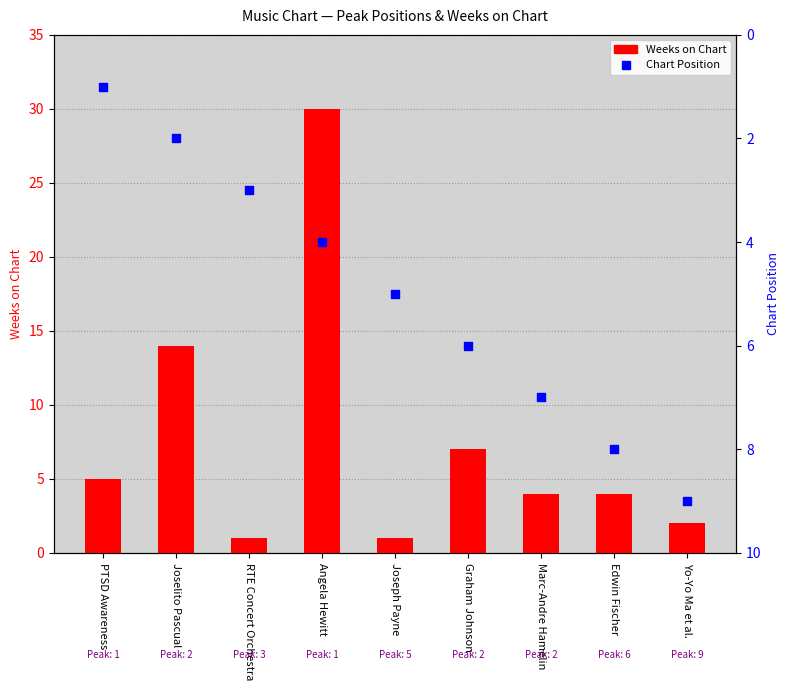

At how many categories does at least one series exceed 29?

1